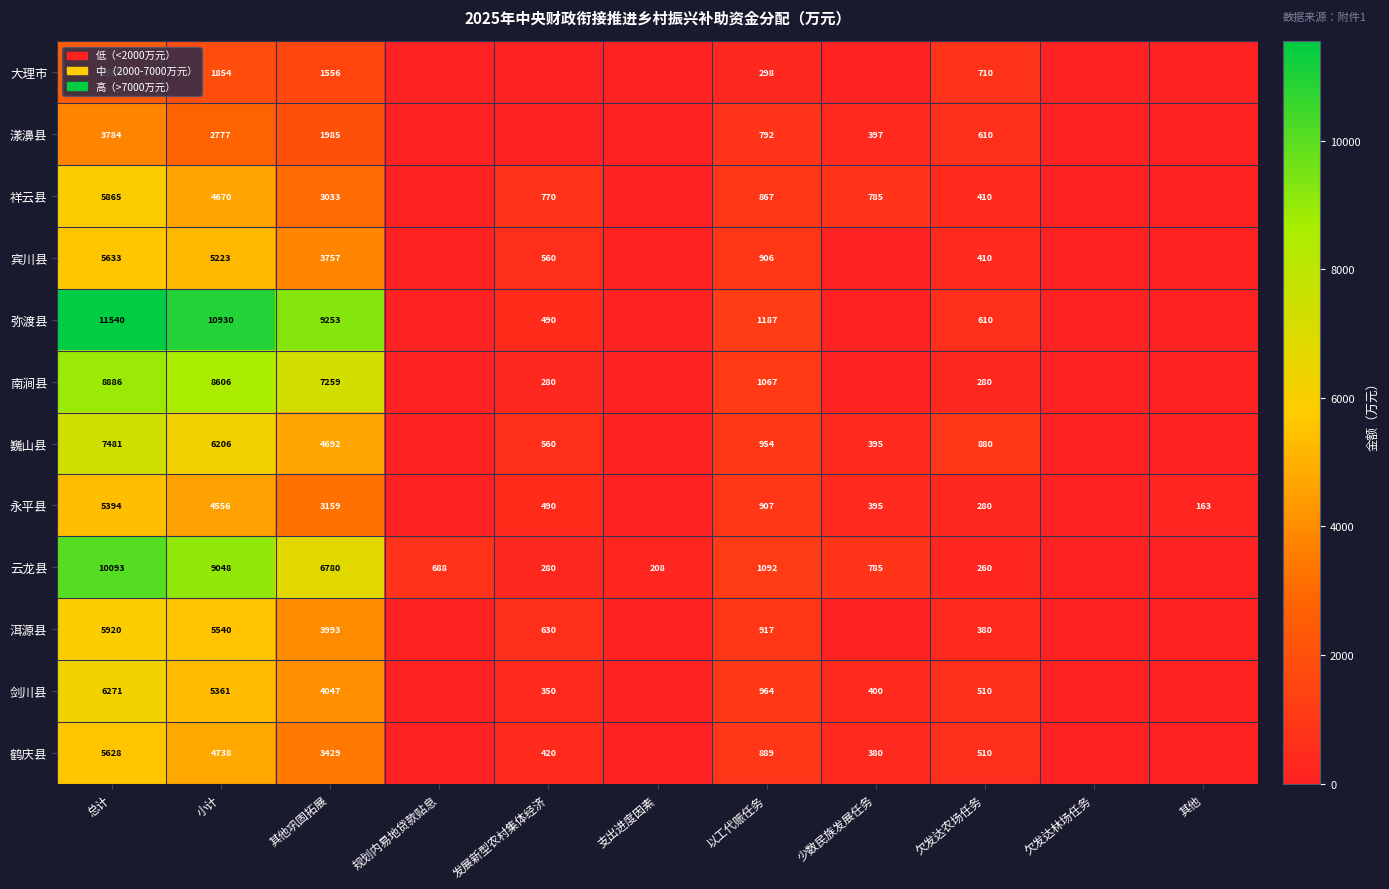

True or false: 祥云县 has a value of 4670 at 小计.

True